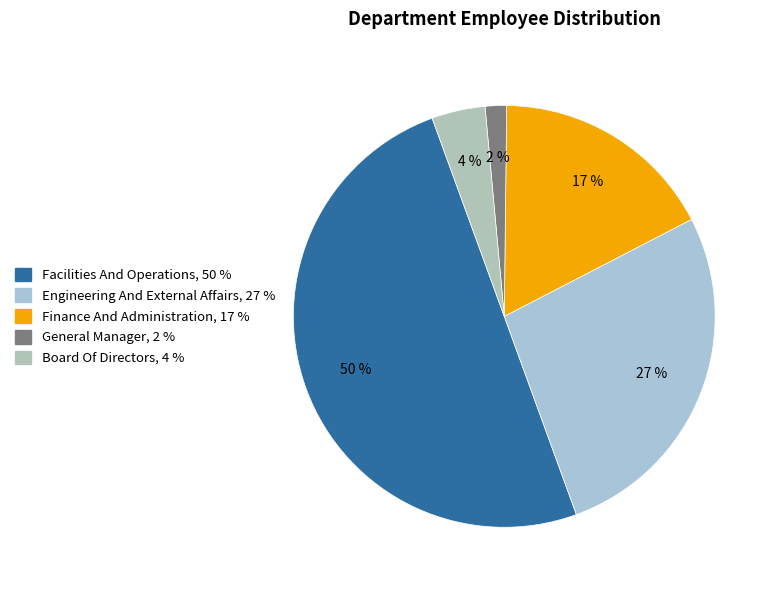

What is the largest slice in the pie chart?

Facilities And Operations